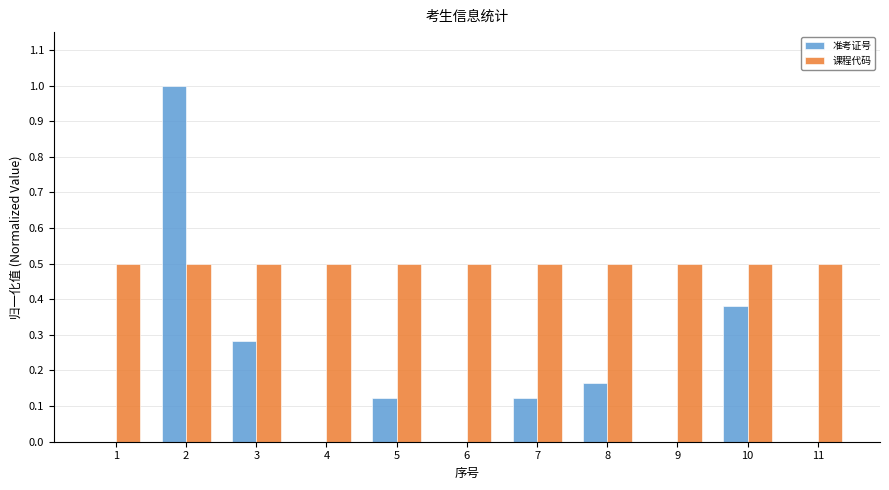

Which series changed the most between 3 and 4?

准考证号